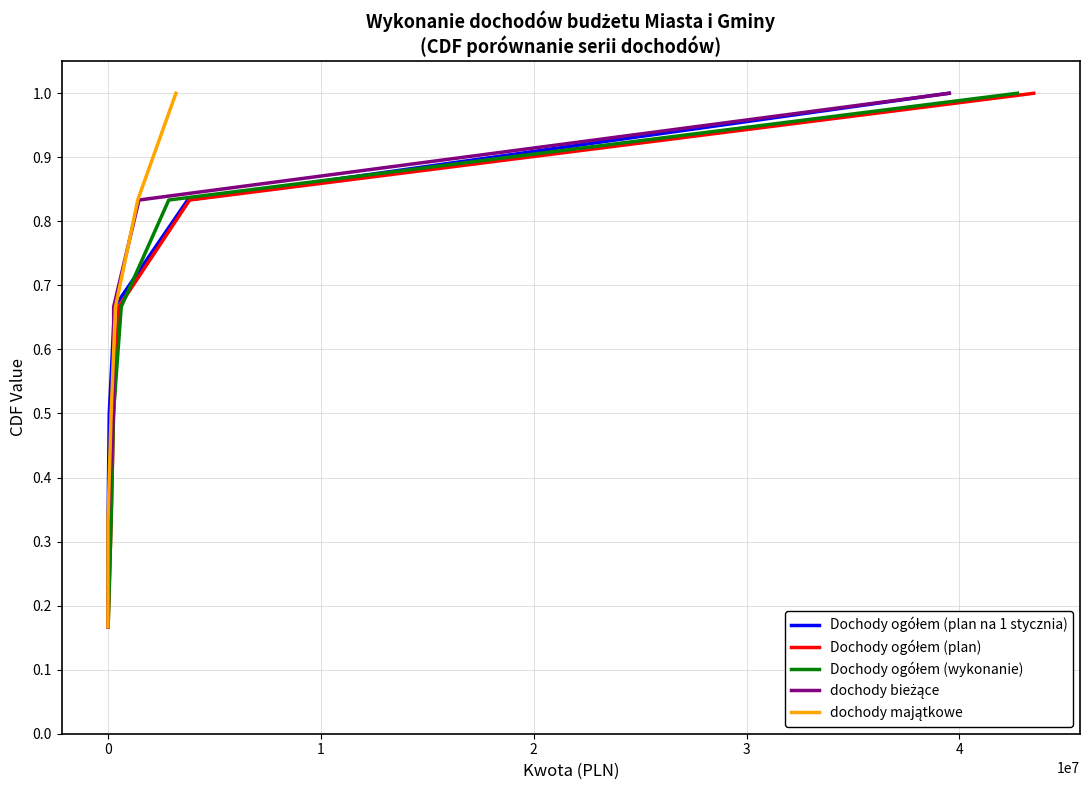

List the series in order of their peak value, lowest first.

Dochody ogółem (plan na 1 stycznia), Dochody ogółem (plan), Dochody ogółem (wykonanie), dochody bieżące, dochody majątkowe